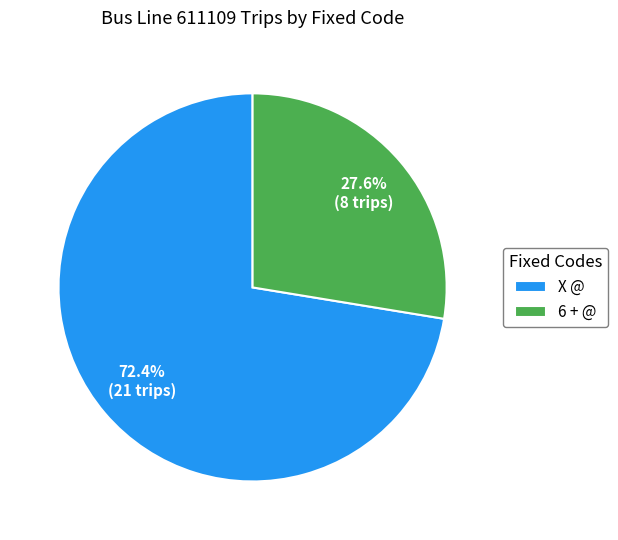

How many slices are in this pie chart?

2